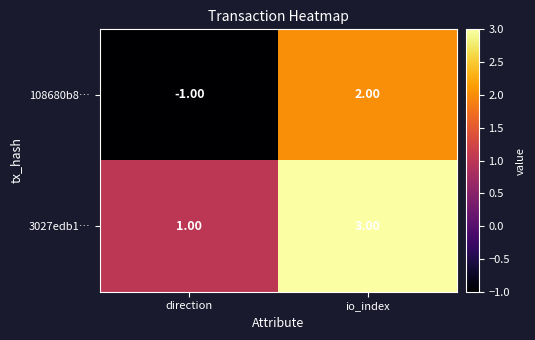

At which category does the chart reach its peak across all series?

io_index